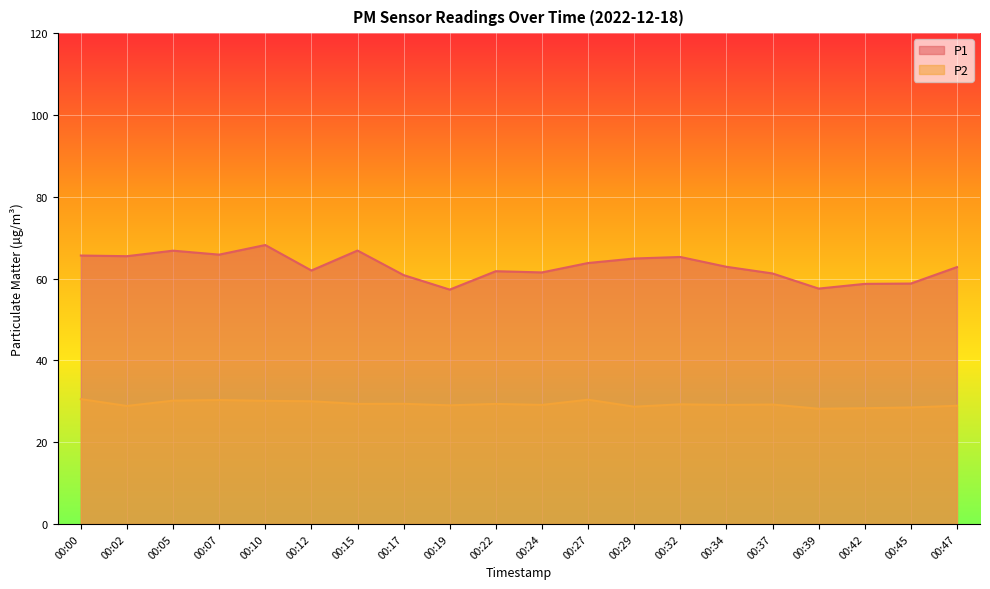

At which category does P1 reach its first local valley?

00:02